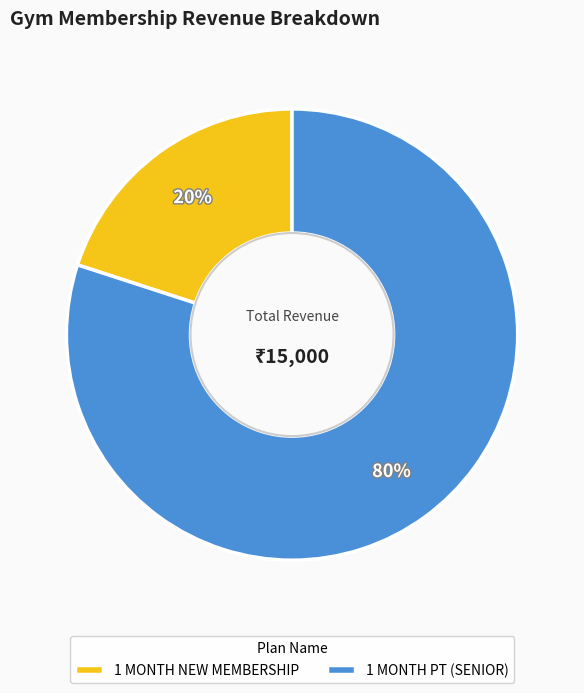

Rank the categories by value from highest to lowest.

1 MONTH PT (SENIOR), 1 MONTH NEW MEMBERSHIP